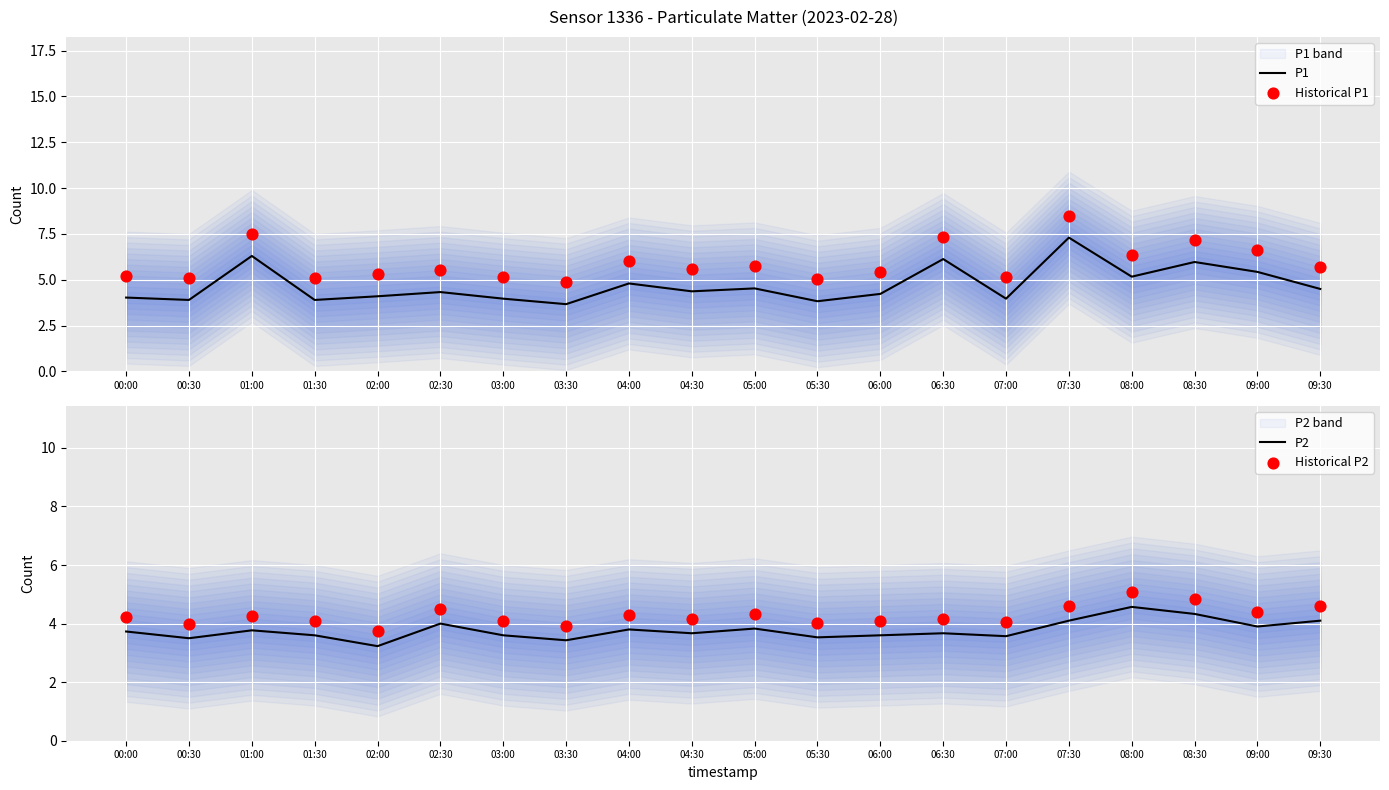

Which series has the largest Y range (max minus min)?

P1